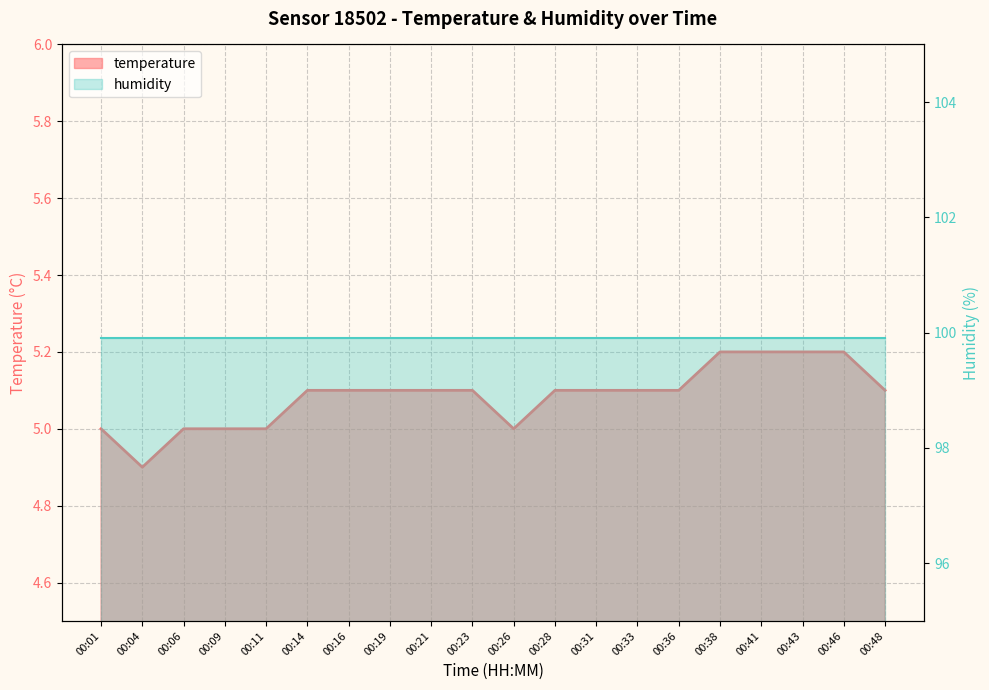

List the labels in order of value, smallest first.

00:04, 00:01, 00:06, 00:09, 00:11, 00:26, 00:14, 00:16, 00:19, 00:21, 00:23, 00:28, 00:31, 00:33, 00:36, 00:48, 00:38, 00:41, 00:43, 00:46